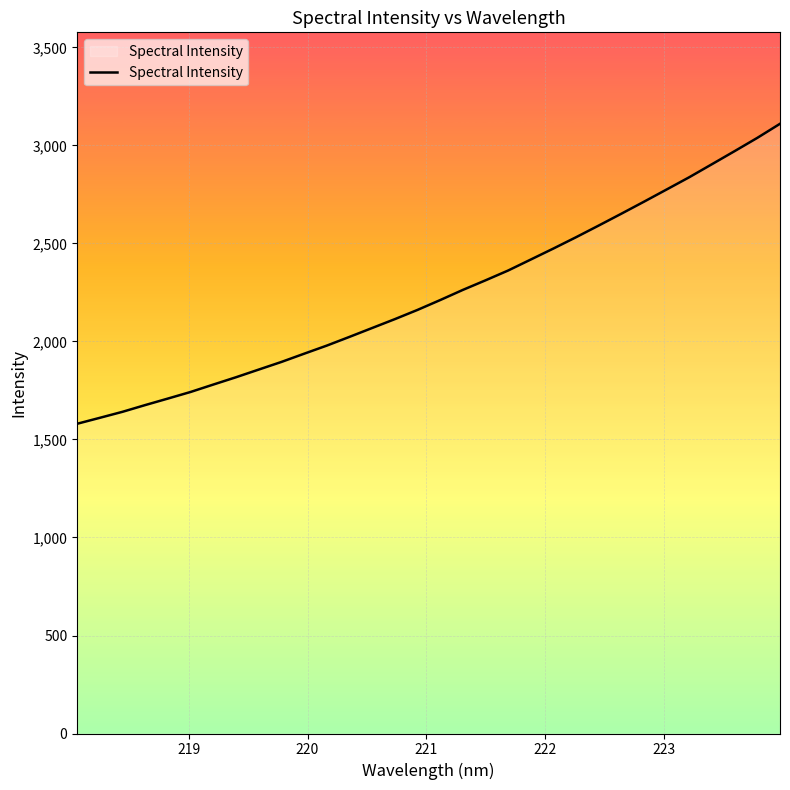

What is the smallest value displayed?

1580.2